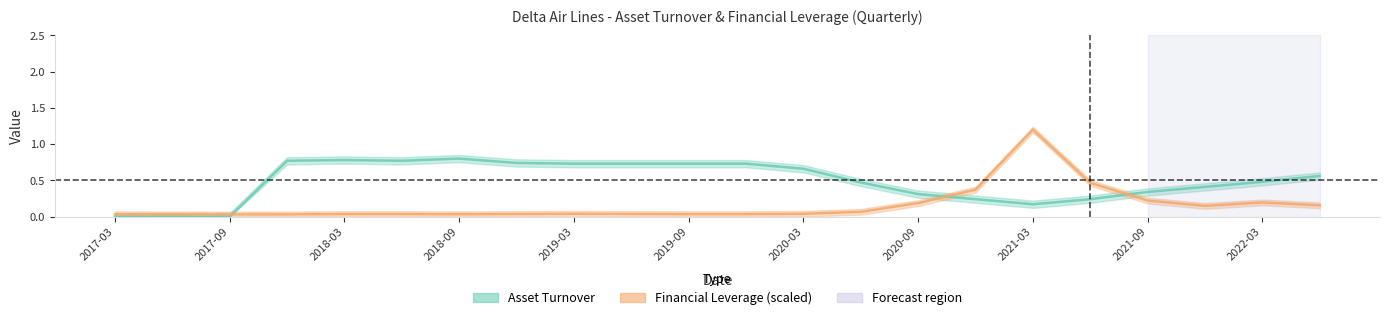

What is the greatest value displayed?

1.2